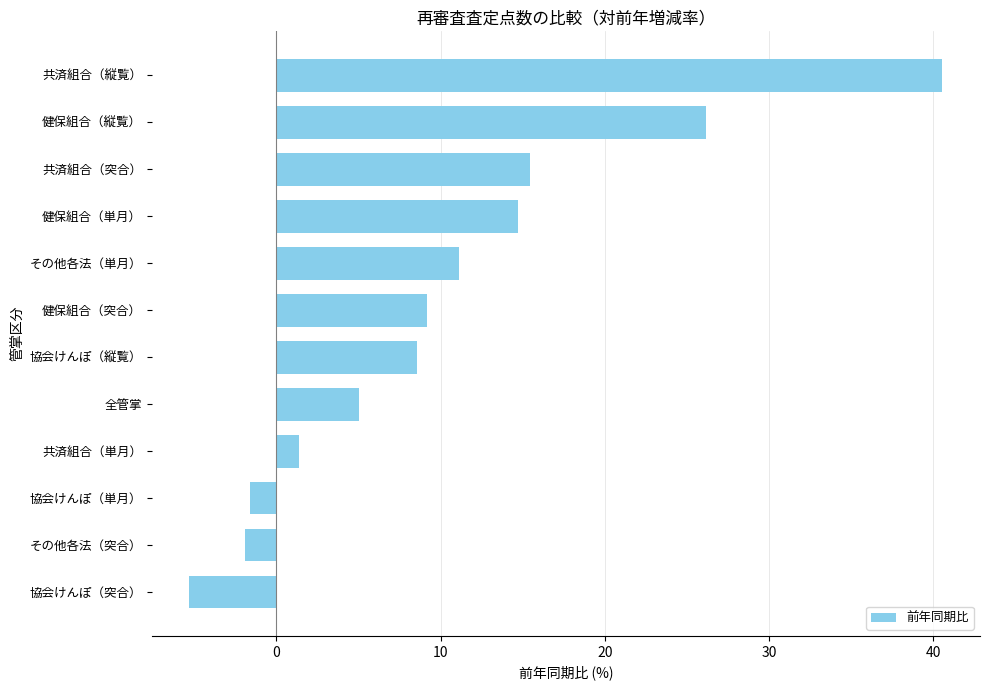

The chart shows a value of -1.6 at 協会けんぽ（単月）. True or false?

True